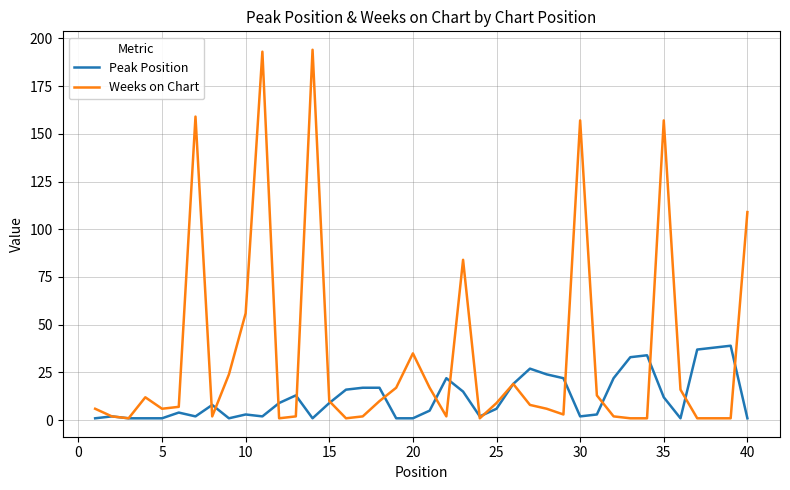

Which series has the largest total across all categories?

Weeks on Chart